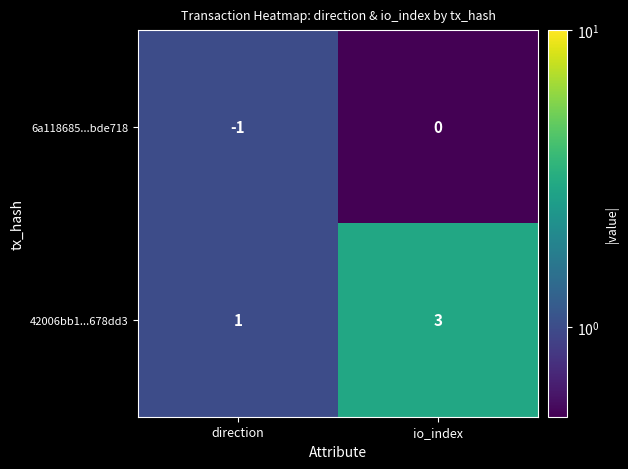

Is it true that 6a118685...bde718 equals 0 at io_index?

True